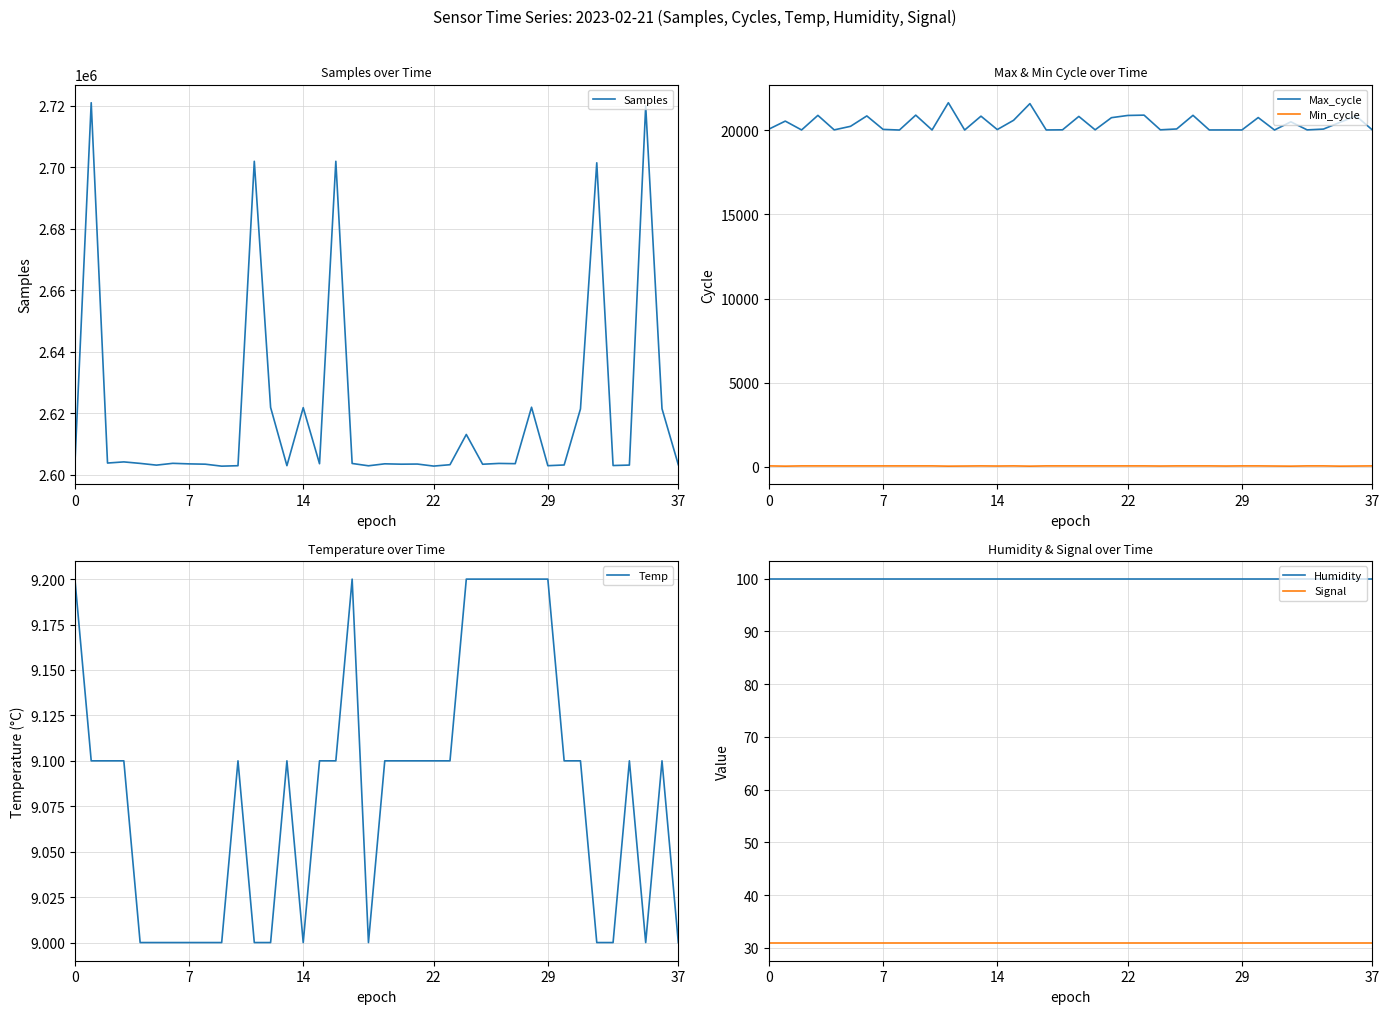

Which series has the largest total across all categories?

Samples